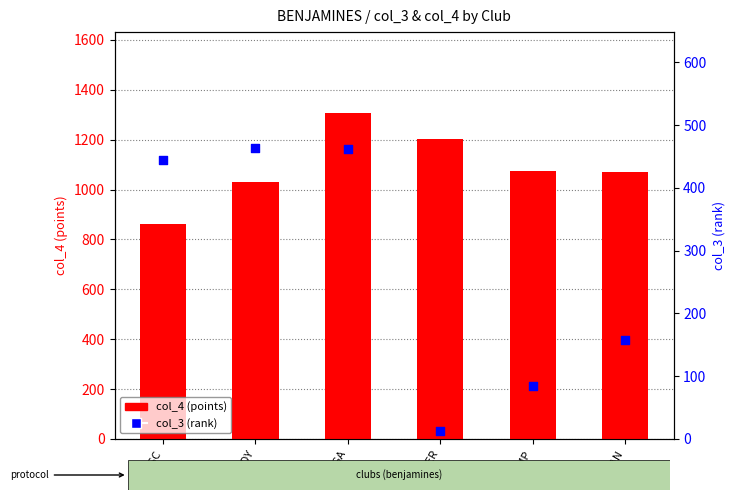

At which category is the sum across all series the highest?

OSGA